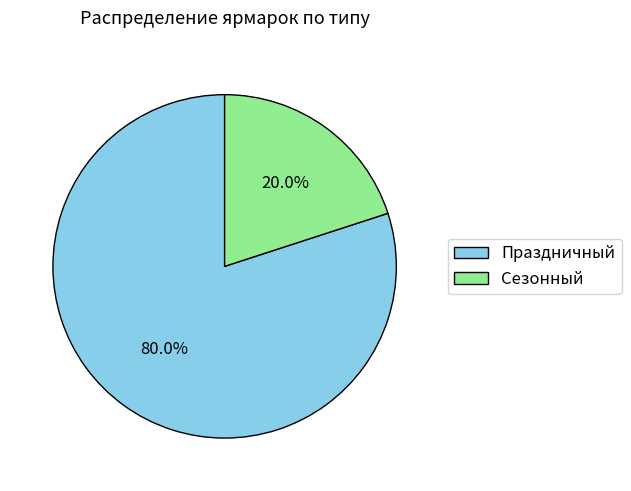

Is it true that Праздничный is 80% of the pie?

True